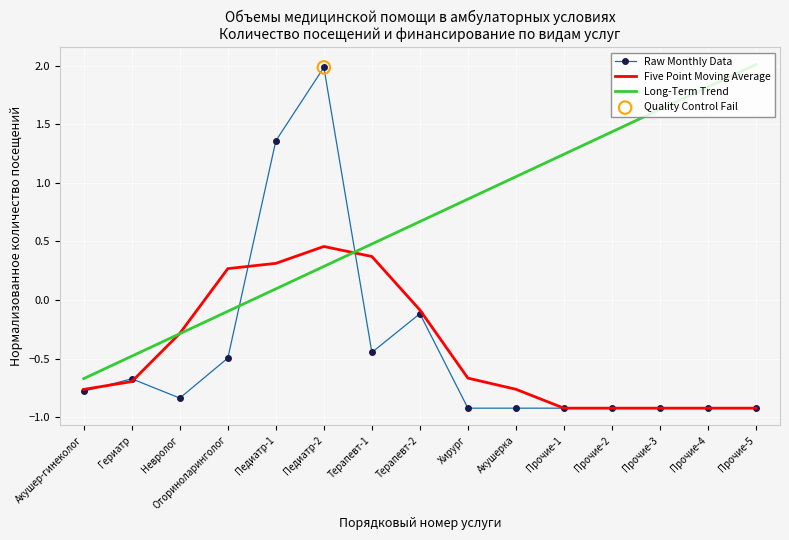

At which category is the sum across all series the highest?

Педиатр-2